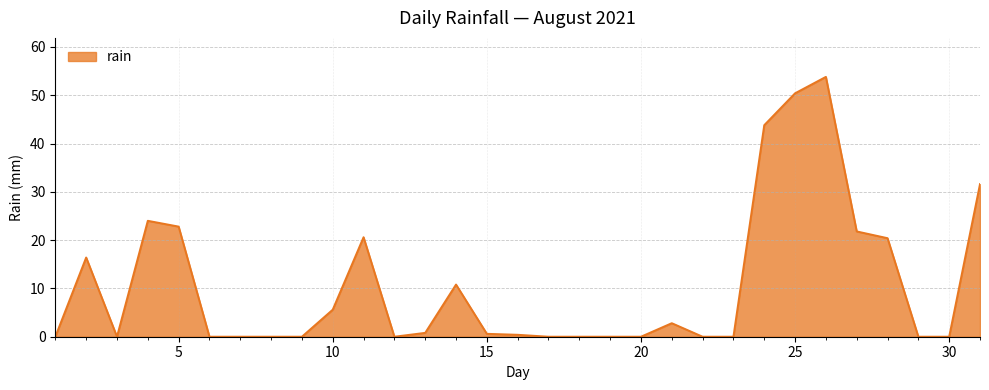

Does the chart have visible grid lines?

Yes